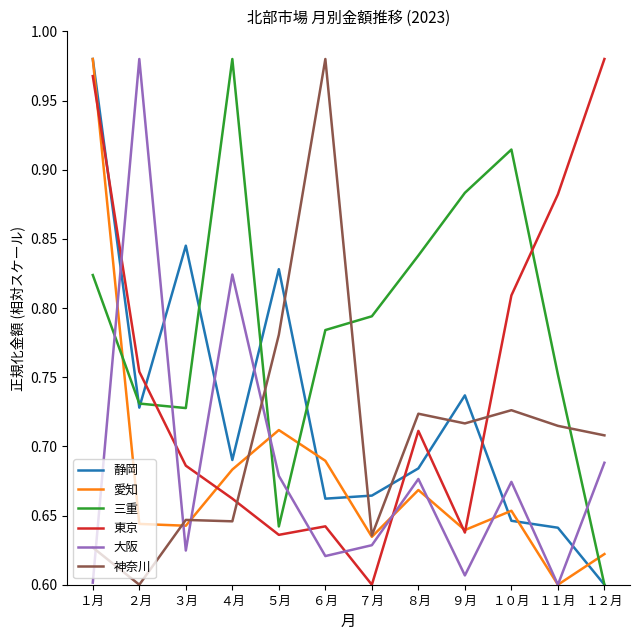

What is the difference between the highest and lowest values at １月?

0.4